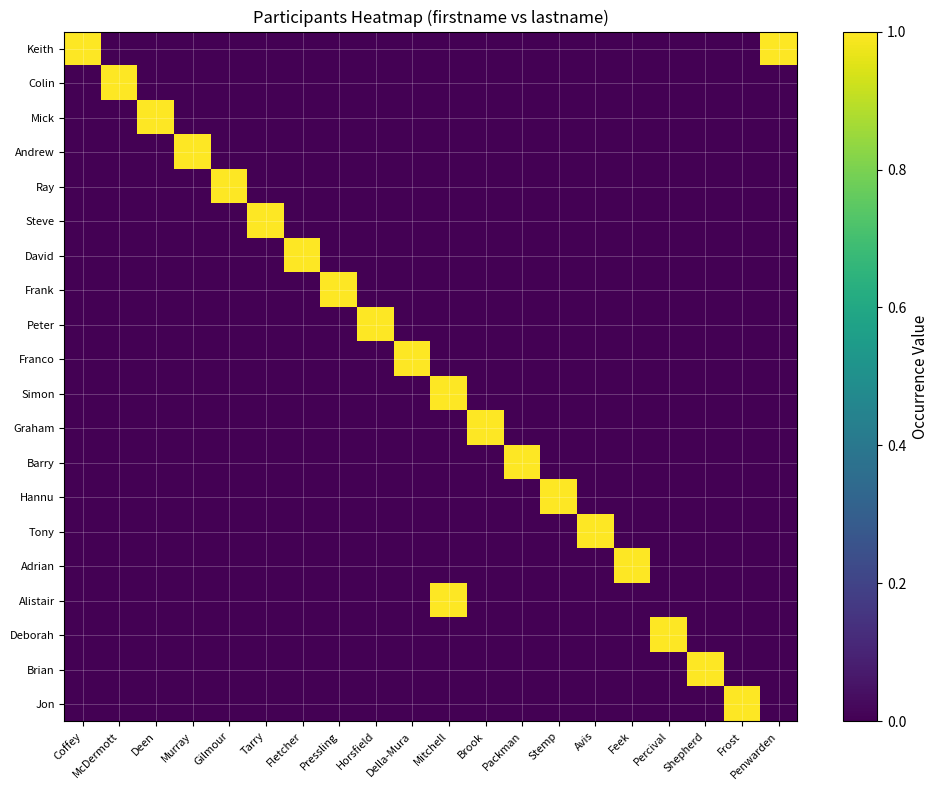

At which category is the sum across all series the highest?

Mitchell